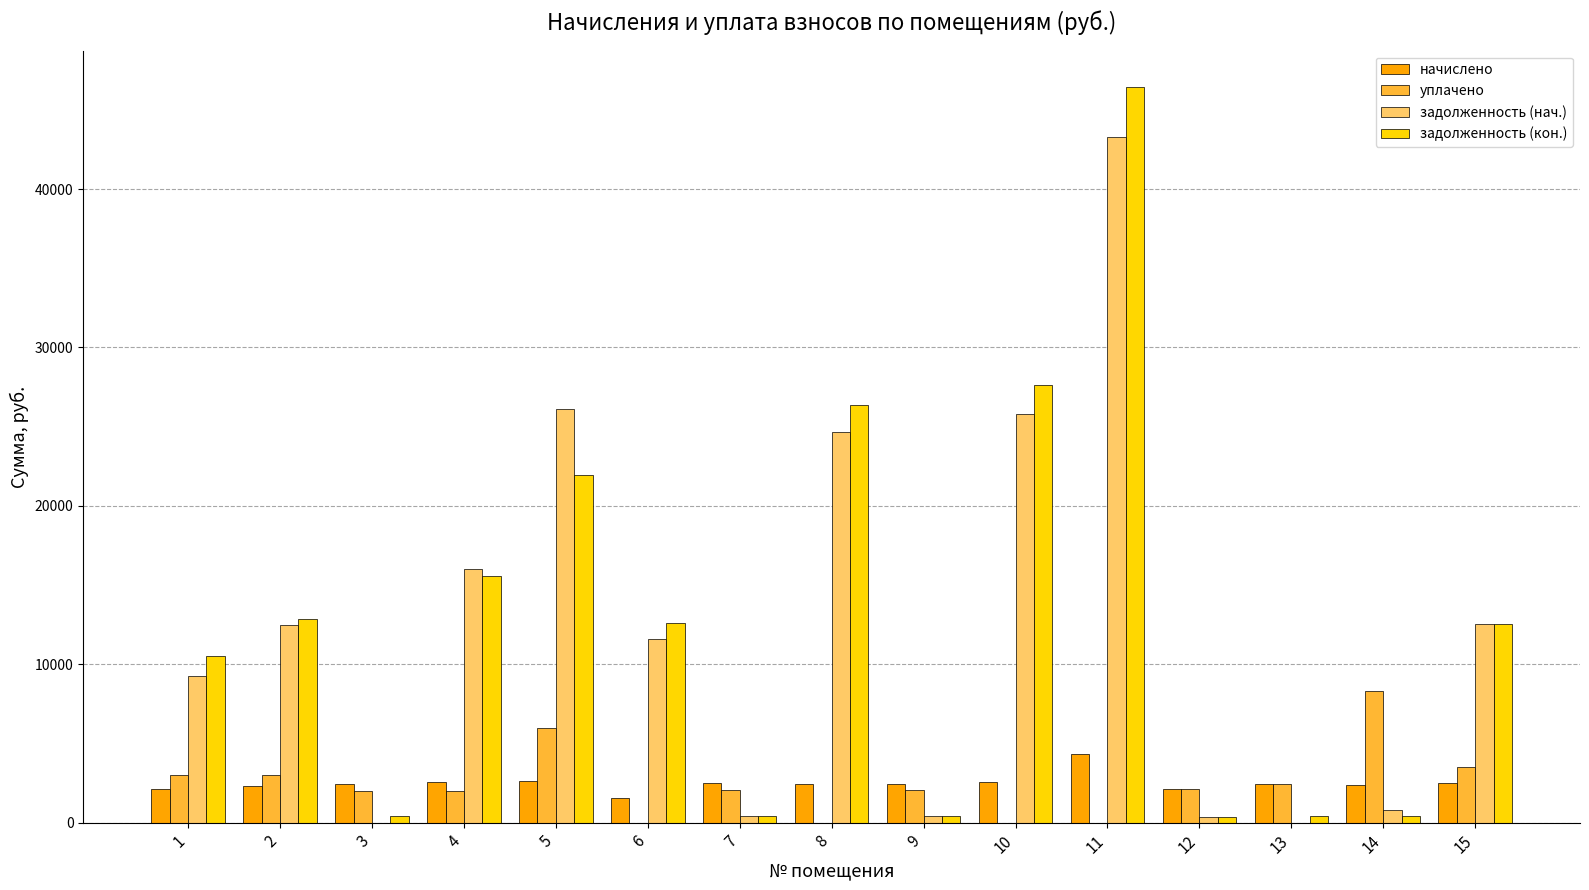

Is the value of задолженность (кон.) at 11 greater than the value of уплачено at 2?

Yes